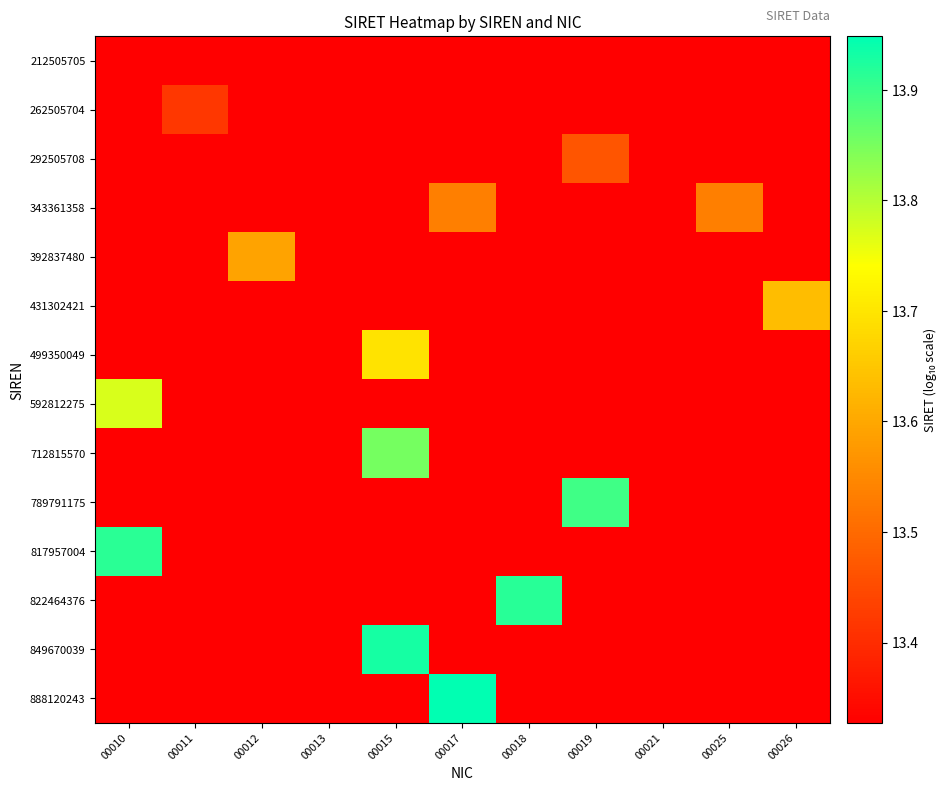

True or false: 343361358 has a value of 13.5 at 00025.

True